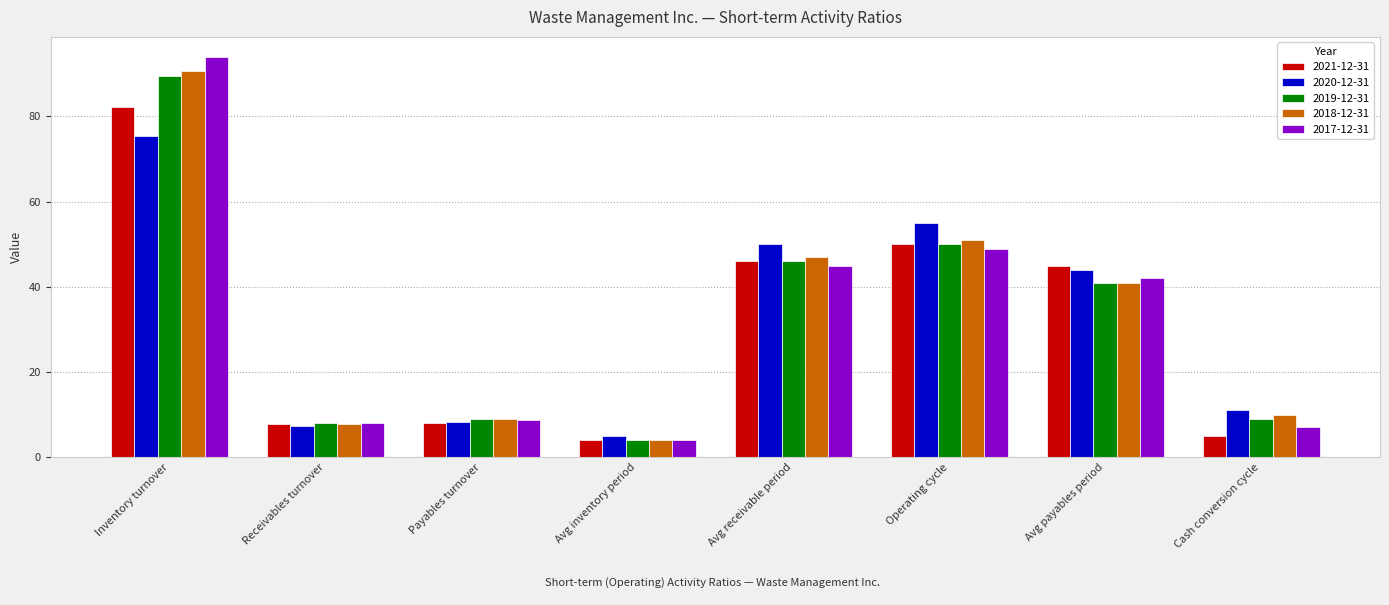

Which series changed the most between Avg receivable period and Cash conversion cycle?

2021-12-31